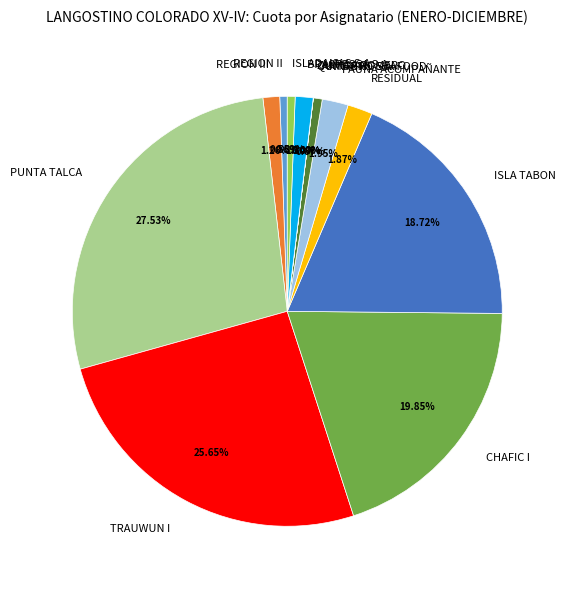

Do BRACPESCA S.A. and CHAFIC I together represent more than half of the pie?

No